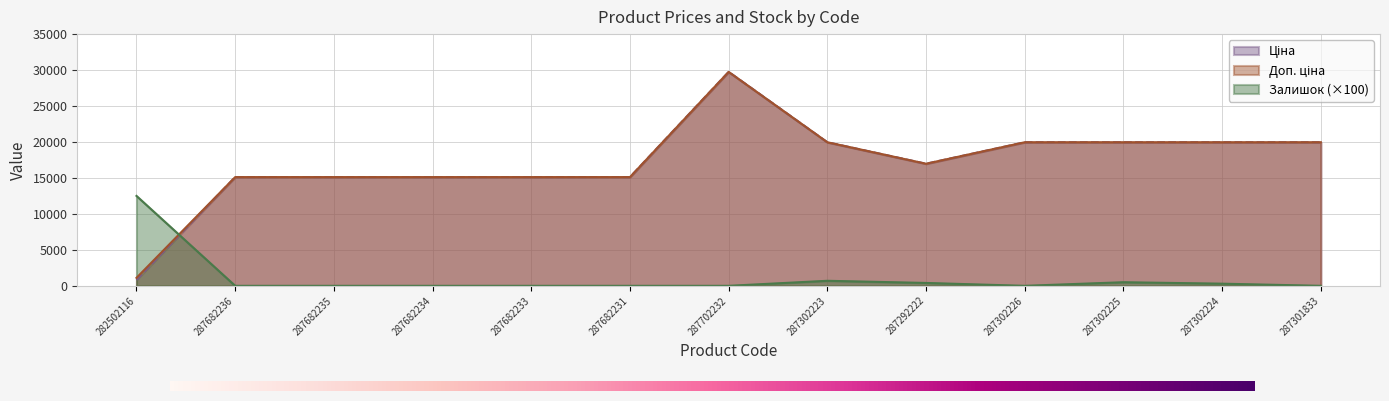

At how many categories does at least one series exceed 21773?

1